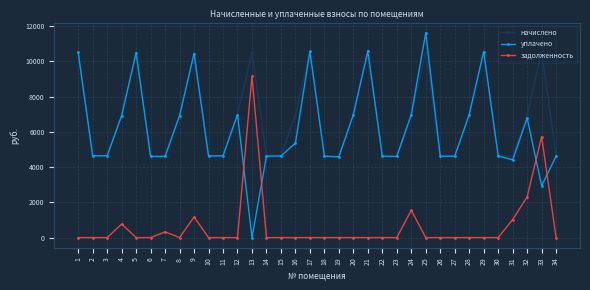

True or false: задолженность and начислено intersect in this chart.

False